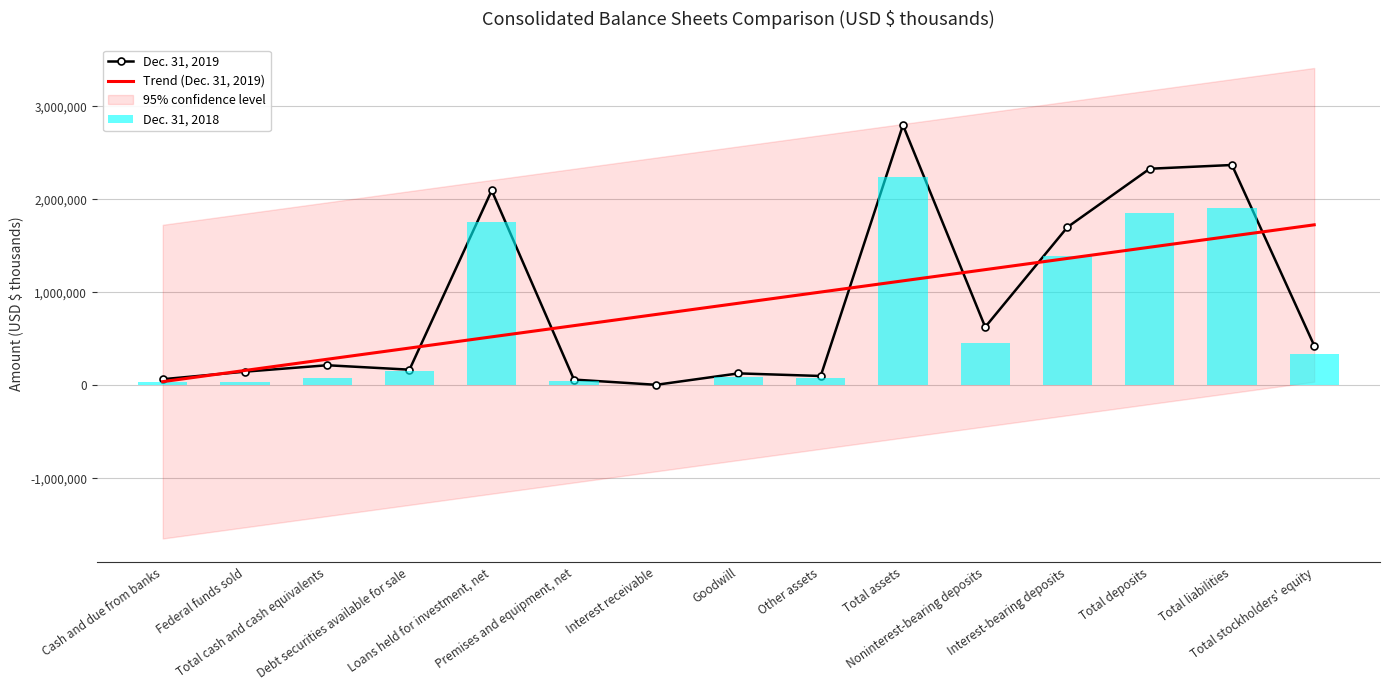

How many values in the Dec. 31, 2019 series exceed 217009?

7